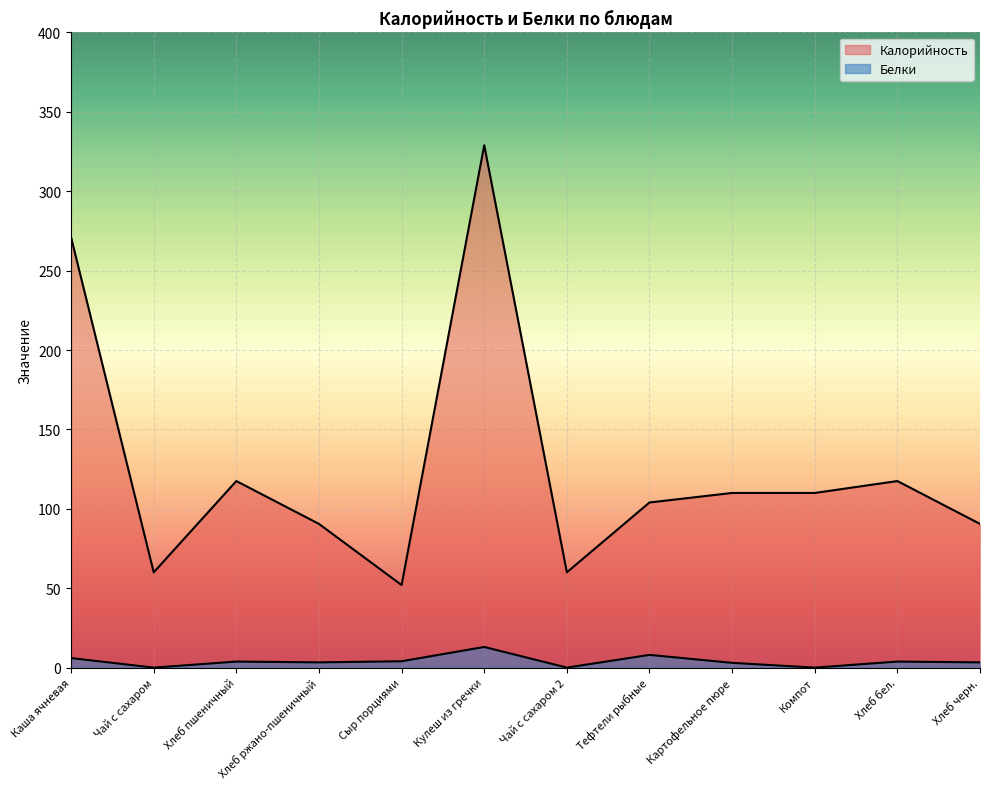

What is the difference between the Калорийность values at Кулеш из гречки and Хлеб ржано-пшеничный?

238.5